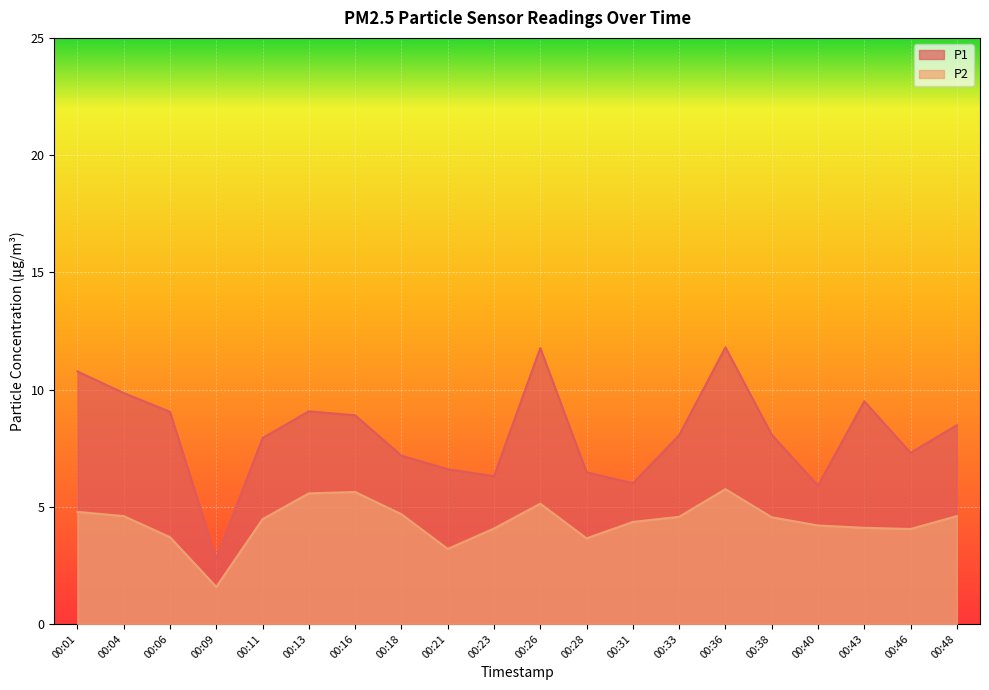

Where is the first local maximum for P1?

00:13